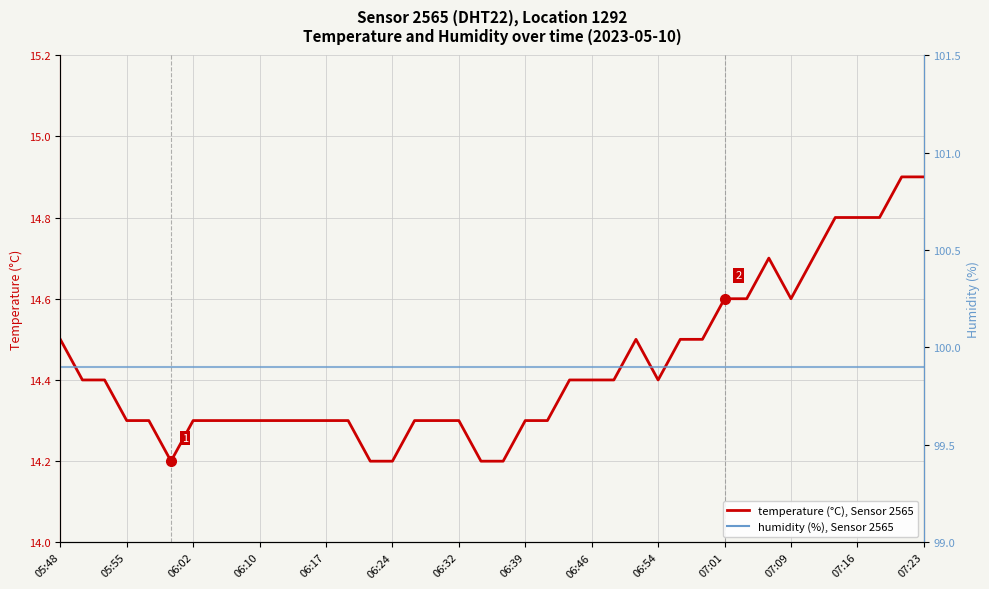

Which series has the largest range (max minus min)?

temperature